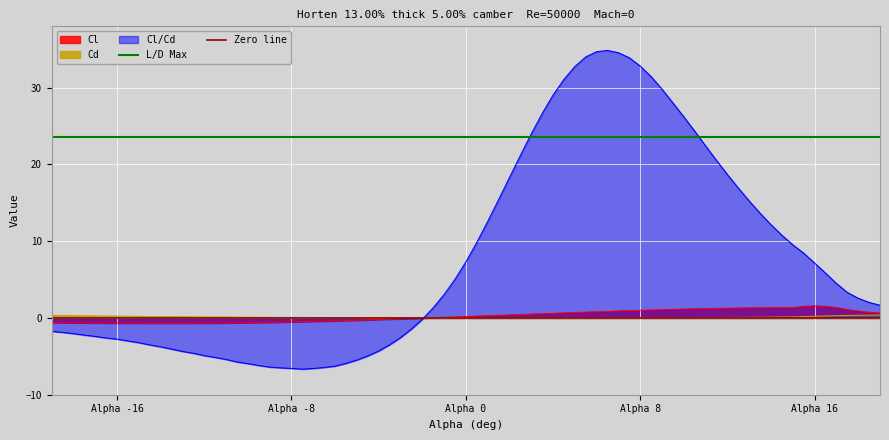

Which has a higher value, Alpha -8 or Alpha -16?

Alpha -8